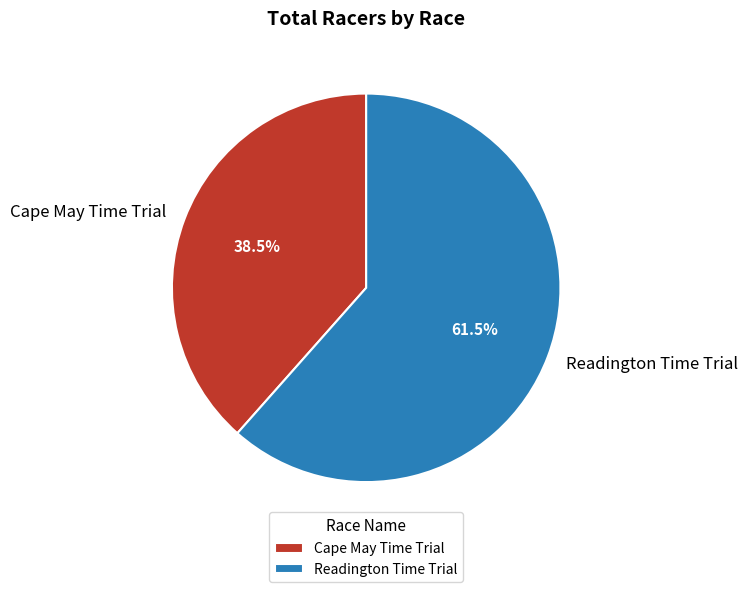

To the nearest percent, what is the difference between the Cape May Time Trial and Readington Time Trial slice percentages?

23%